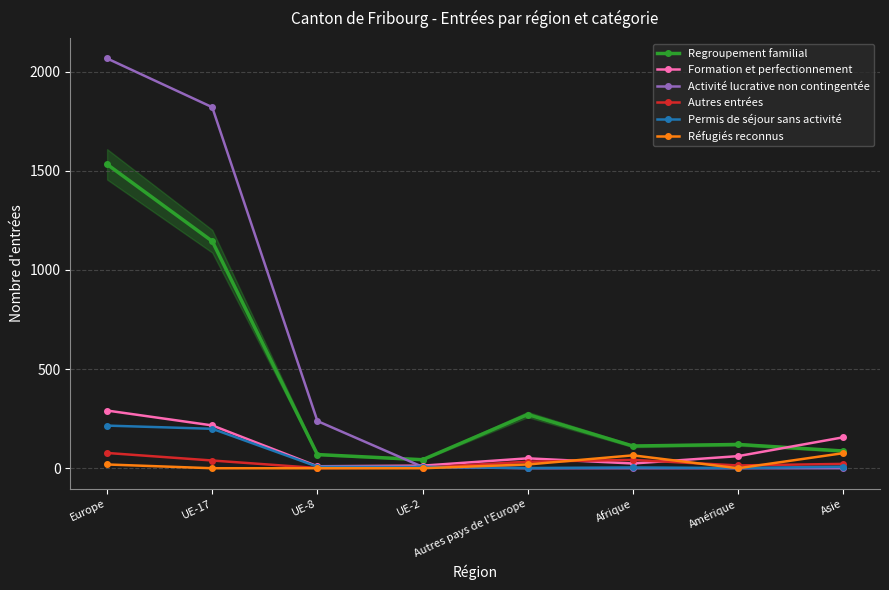

How many times do Regroupement familial and Activité lucrative non contingentée cross each other?

1